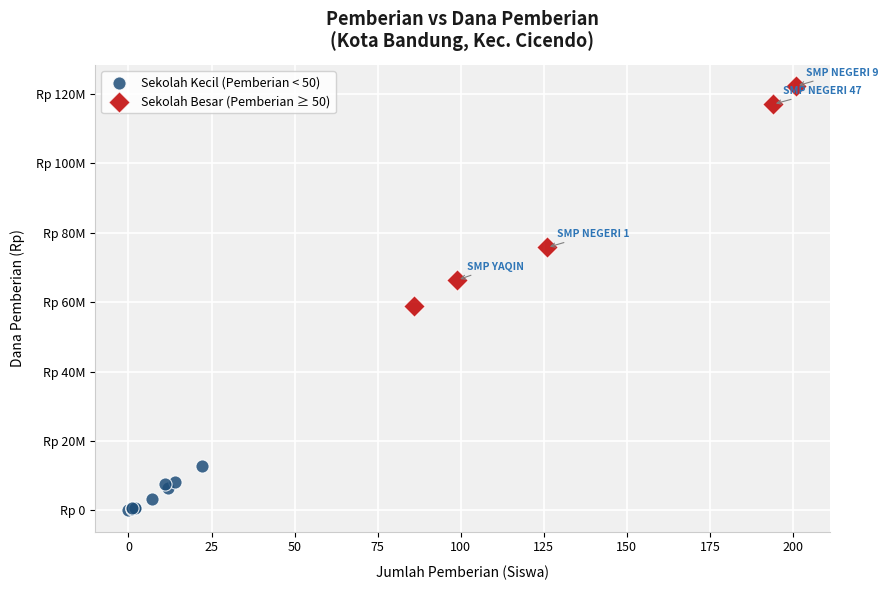

What are all the series names shown in the legend?

Sekolah Kecil (Pemberian < 50), Sekolah Besar (Pemberian ≥ 50)